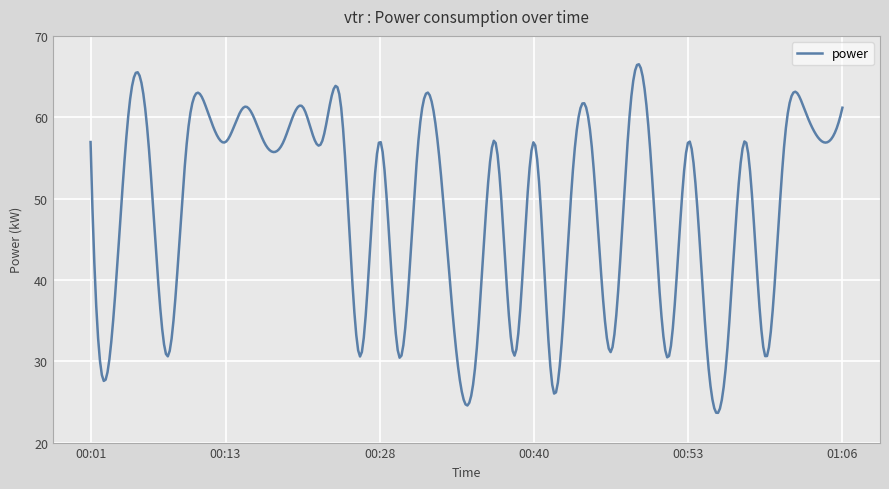

What is the maximum value shown in the chart?

66.5